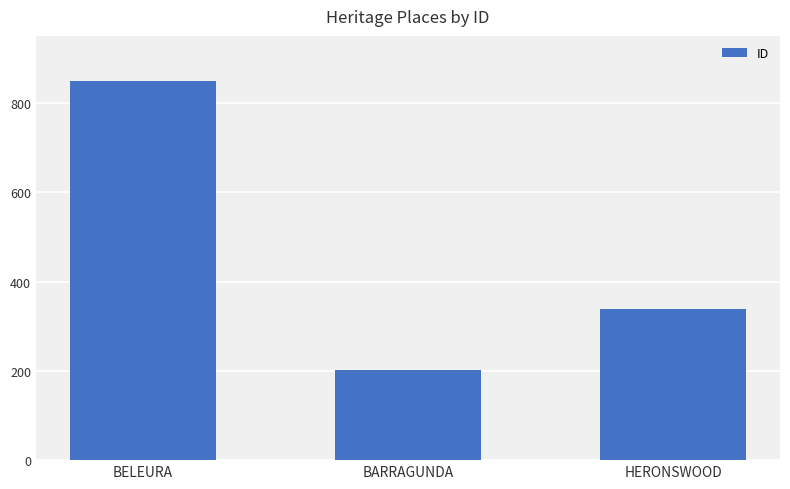

Which label corresponds to the smallest value in the chart?

BARRAGUNDA